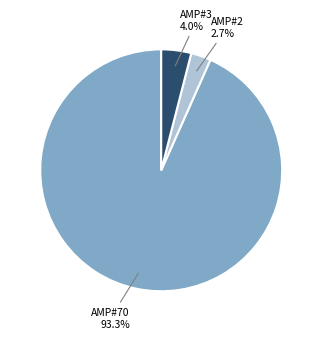

Does any single category account for the majority?

Yes